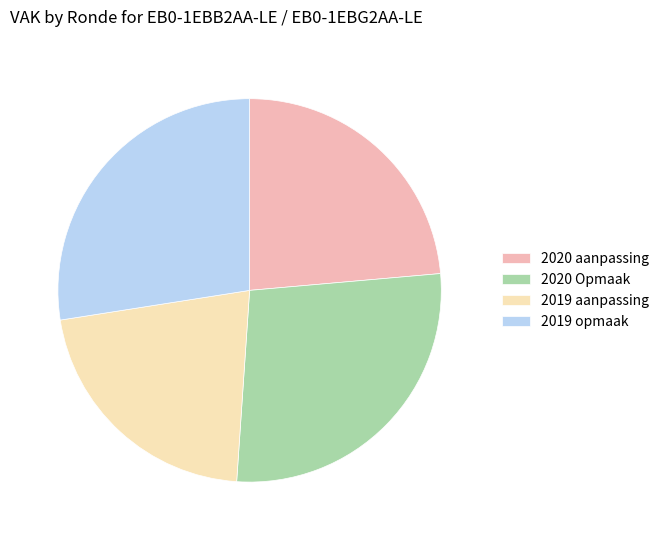

Approximately how many times larger is the value at 2019 aanpassing compared to 2020 aanpassing?

0.9